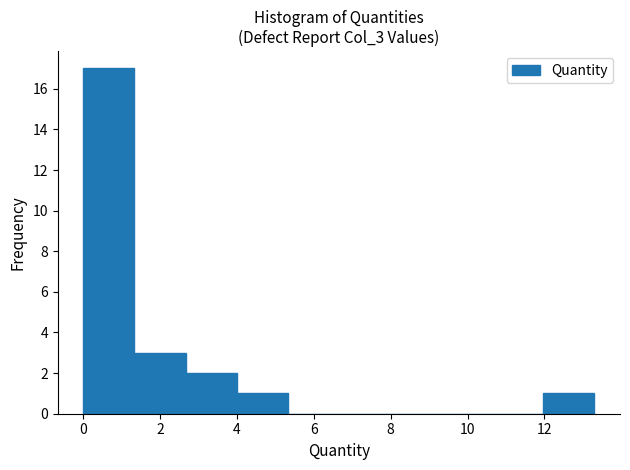

Which range on the x-axis has the tallest bar?

0.0 to 1.4